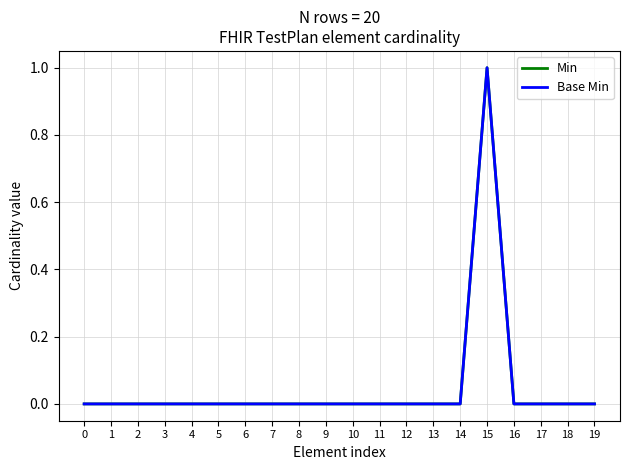

The value of Min at 13 is 0. True or false?

True